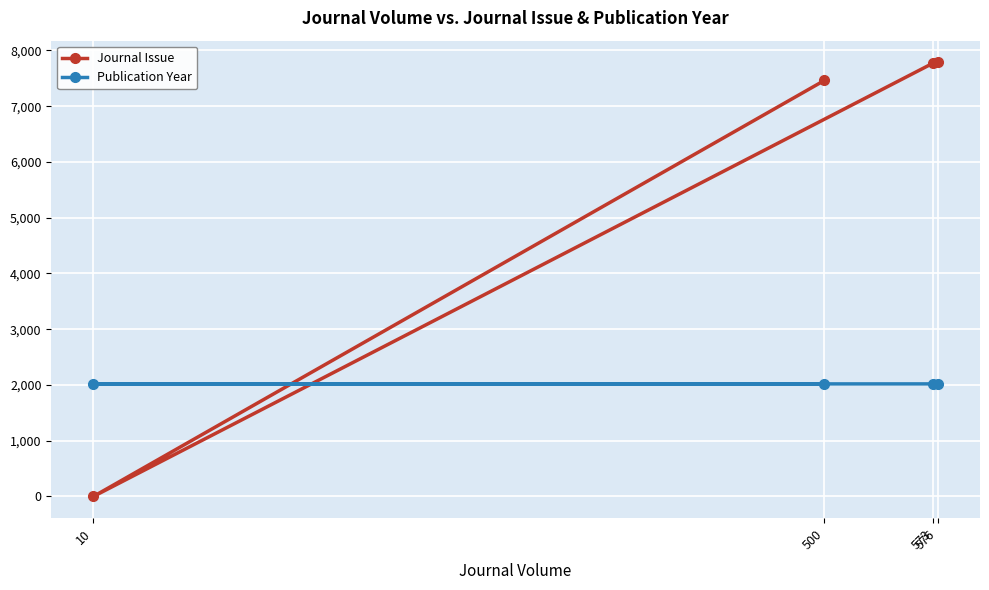

At which label is Publication Year closest to 2016?

10